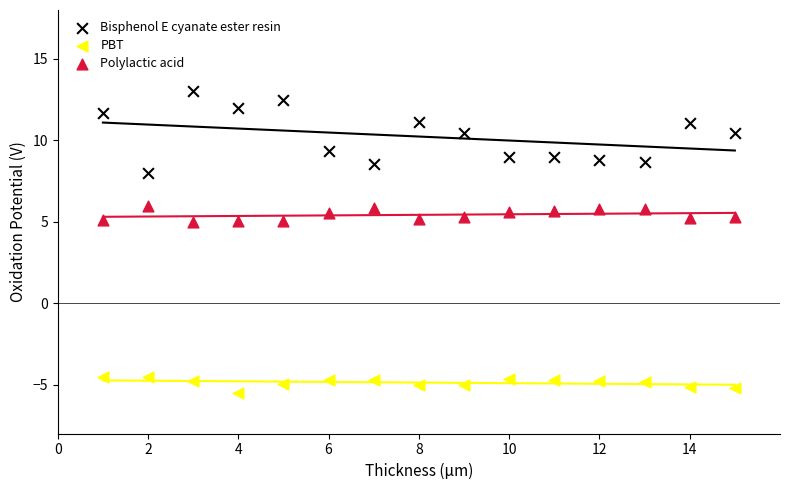

Across all data points, what is the range of X values (max minus min)?

14.0